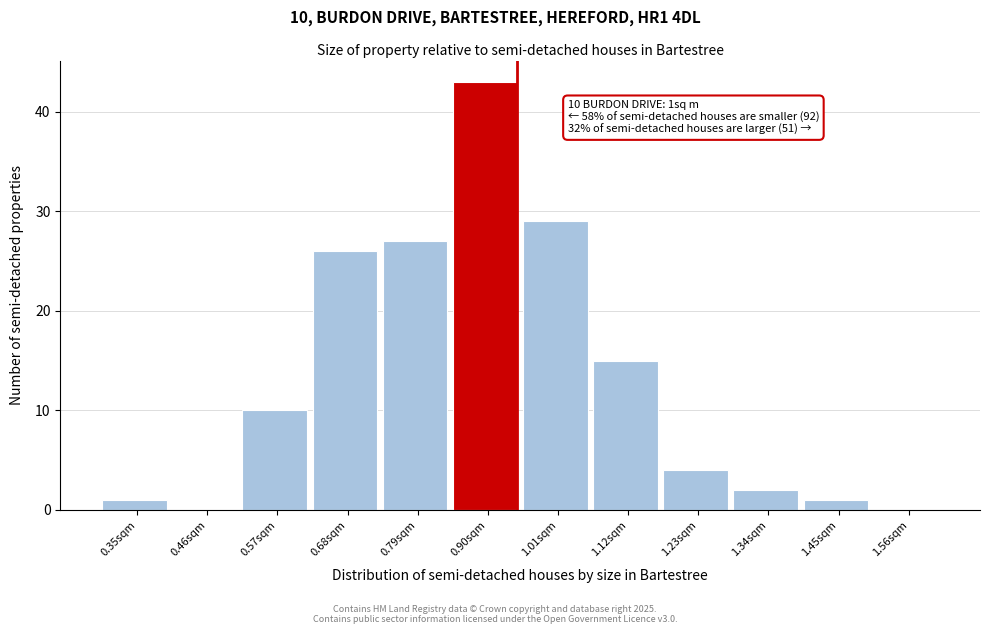

Reading left to right, transcribe all the data shown in this chart.

0.35sqm=1	0.46sqm=0	0.57sqm=10	0.68sqm=26	0.79sqm=27	0.90sqm=43	1.01sqm=29	1.12sqm=15	1.23sqm=4	1.34sqm=2	1.45sqm=1	1.56sqm=0